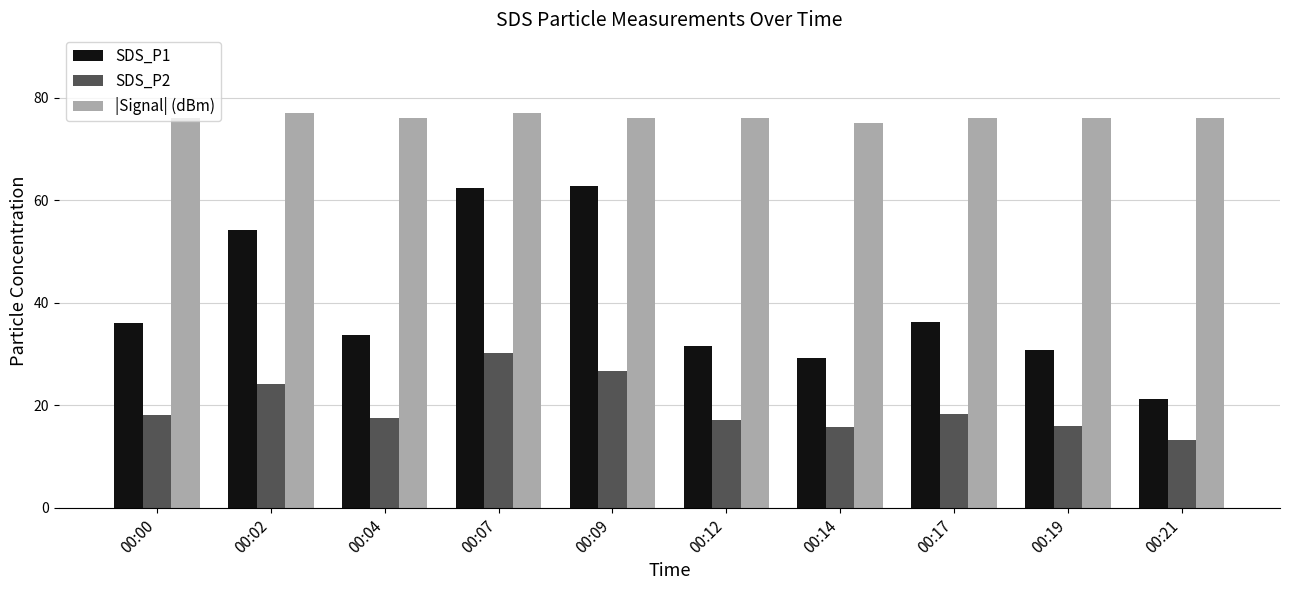

What is the spread (max minus min) of values at 00:04?

58.6